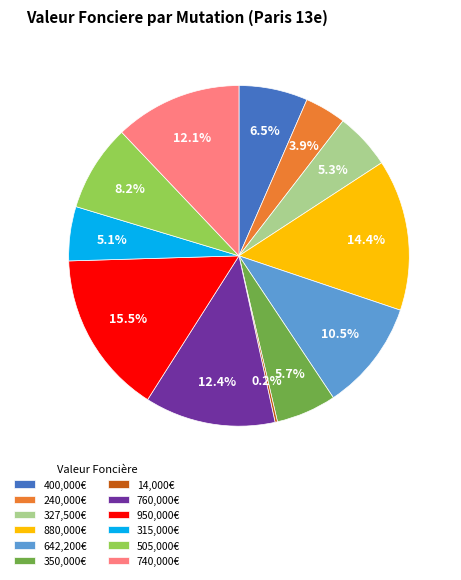

Which slice is the largest?

950,000€